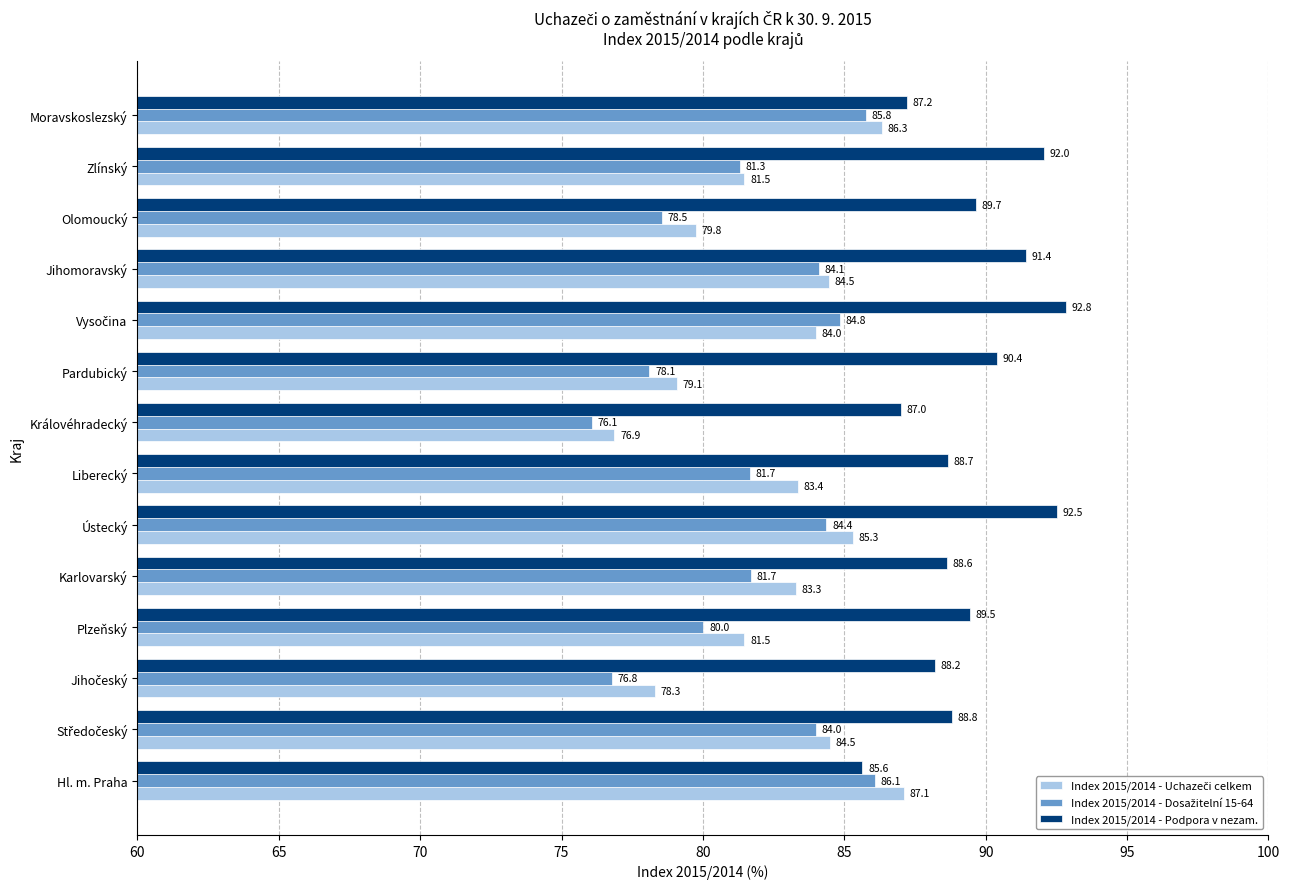

What is the total value across all series at Ústecký?

262.2